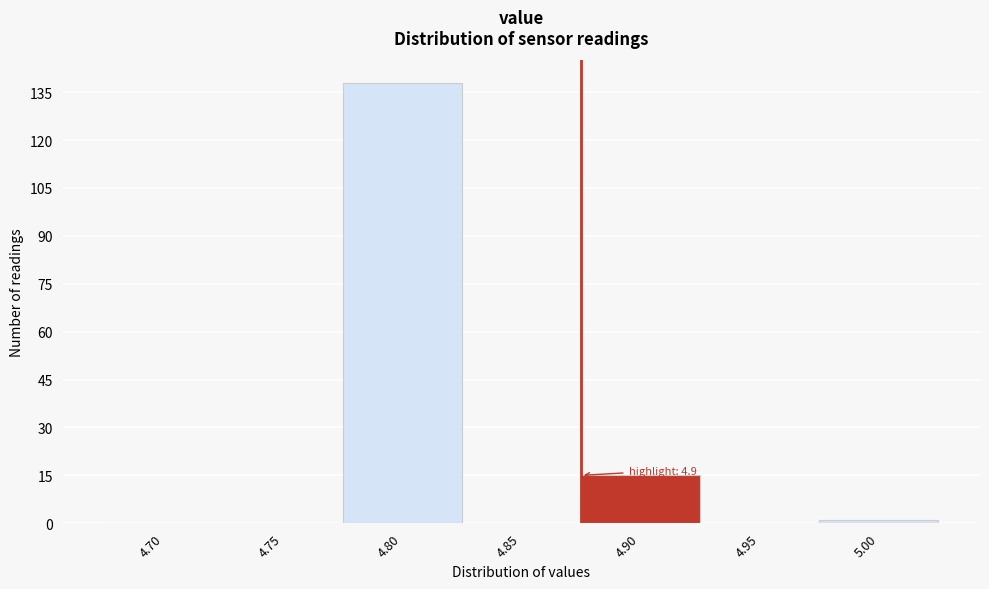

Reading right to left, list all the values displayed in this chart.

5.00=1	4.95=0	4.90=15	4.85=0	4.80=138	4.75=0	4.70=0